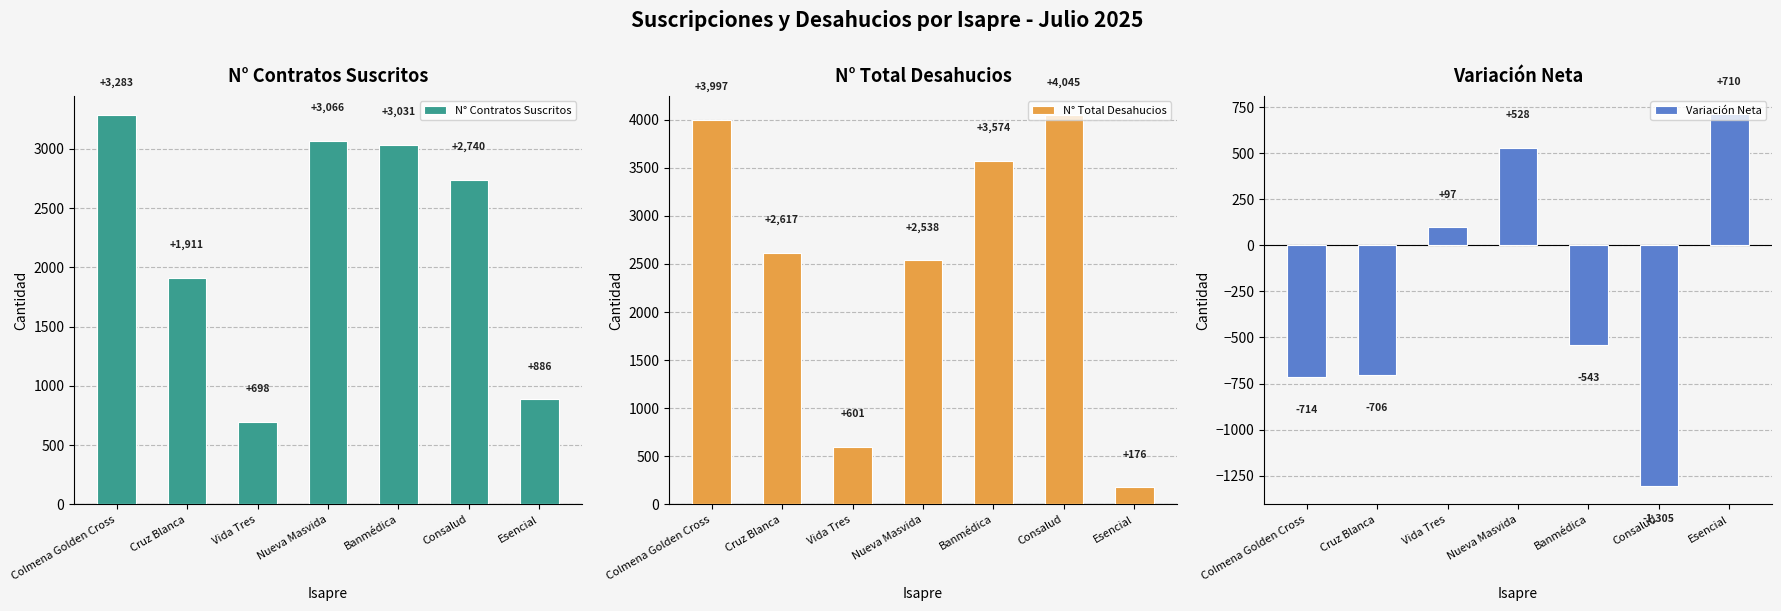

What is the label of the 2nd bar from the left?

Cruz Blanca